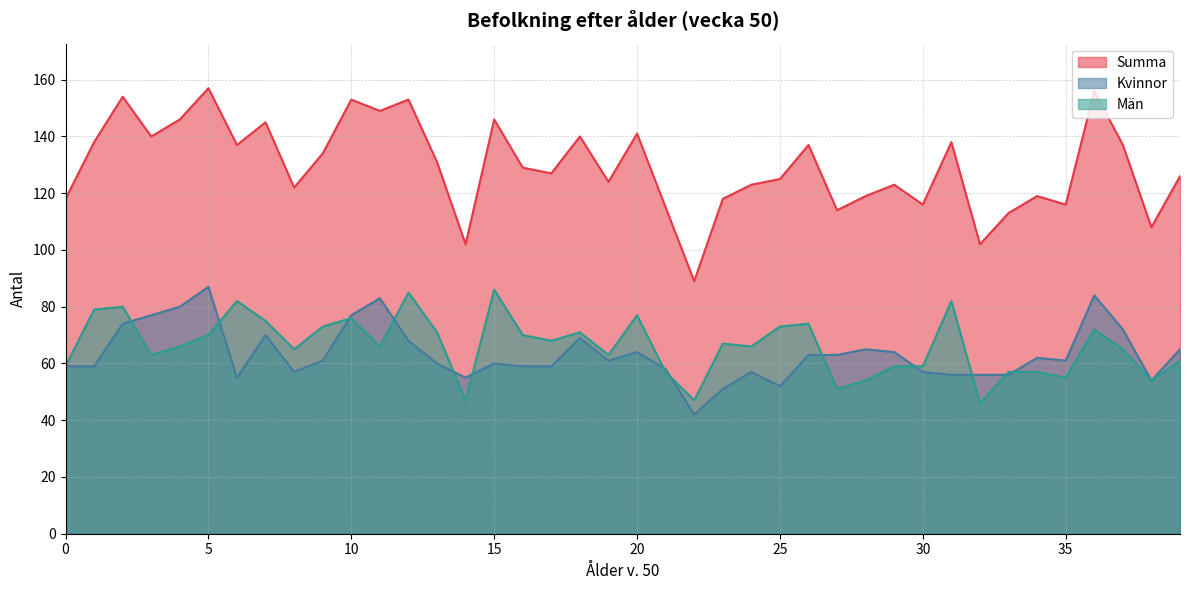

Is the value of Kvinnor at 16 greater than the value of Män at 14?

Yes